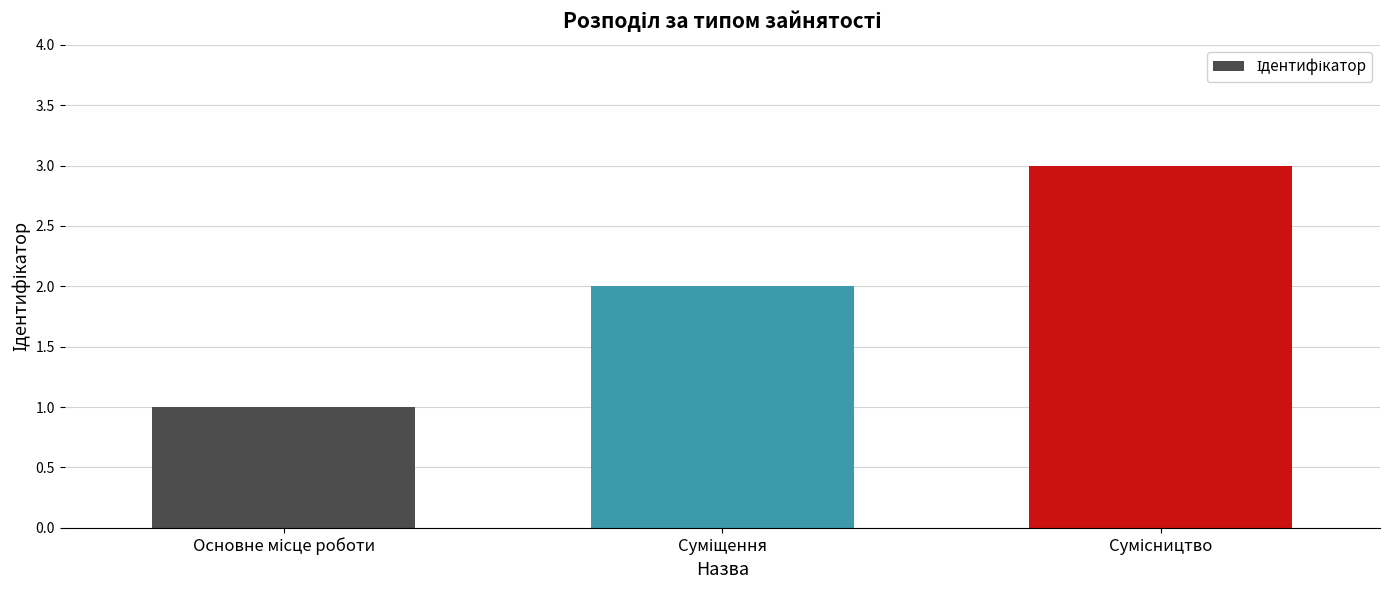

What is the greatest value displayed?

3